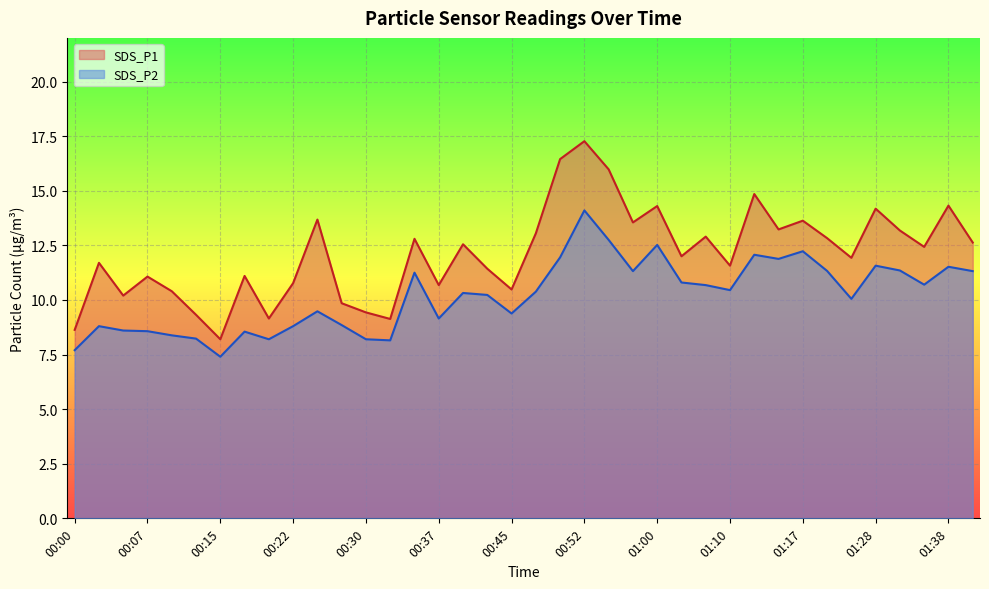

Reading right to left, transcribe all the data shown in this chart.

SDS_P1: 01:41=12.6	01:38=14.3	01:35=12.4	01:33=13.2	01:28=14.2	01:25=11.9	01:20=12.8	01:17=13.6	01:15=13.2	01:12=14.8	01:10=11.6	01:07=12.9	01:05=12.0	01:00=14.3	00:57=13.6	00:55=16.0	00:52=17.3	00:50=16.4	00:47=13.1	00:45=10.5	00:42=11.4	00:40=12.6	00:37=10.7	00:35=12.8	00:32=9.1	00:30=9.4	00:27=9.8	00:25=13.7	00:22=10.8	00:20=9.2	00:17=11.1	00:15=8.2	00:12=9.3	00:10=10.4	00:07=11.1	00:05=10.2	00:02=11.7	00:00=8.6
SDS_P2: 01:41=11.3	01:38=11.5	01:35=10.7	01:33=11.3	01:28=11.6	01:25=10.1	01:20=11.3	01:17=12.2	01:15=11.9	01:12=12.1	01:10=10.4	01:07=10.7	01:05=10.8	01:00=12.5	00:57=11.3	00:55=12.8	00:52=14.1	00:50=11.9	00:47=10.4	00:45=9.4	00:42=10.2	00:40=10.3	00:37=9.2	00:35=11.2	00:32=8.2	00:30=8.2	00:27=8.8	00:25=9.5	00:22=8.8	00:20=8.2	00:17=8.6	00:15=7.4	00:12=8.2	00:10=8.4	00:07=8.6	00:05=8.6	00:02=8.8	00:00=7.7